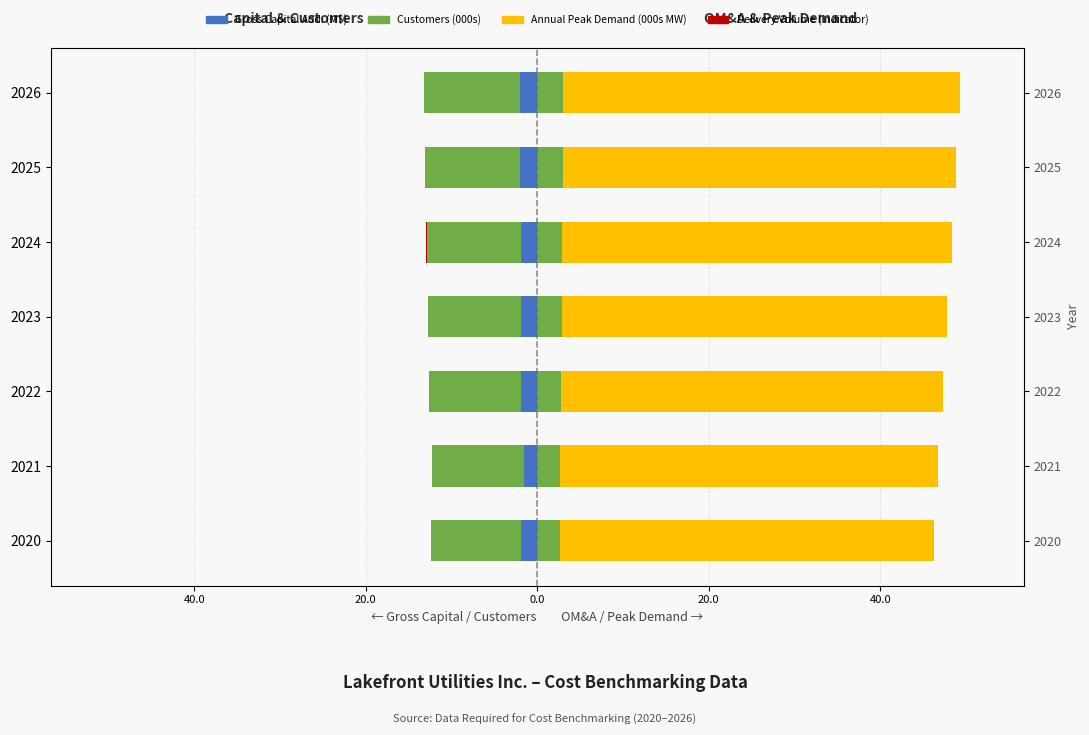

How many data points does each series have?

7